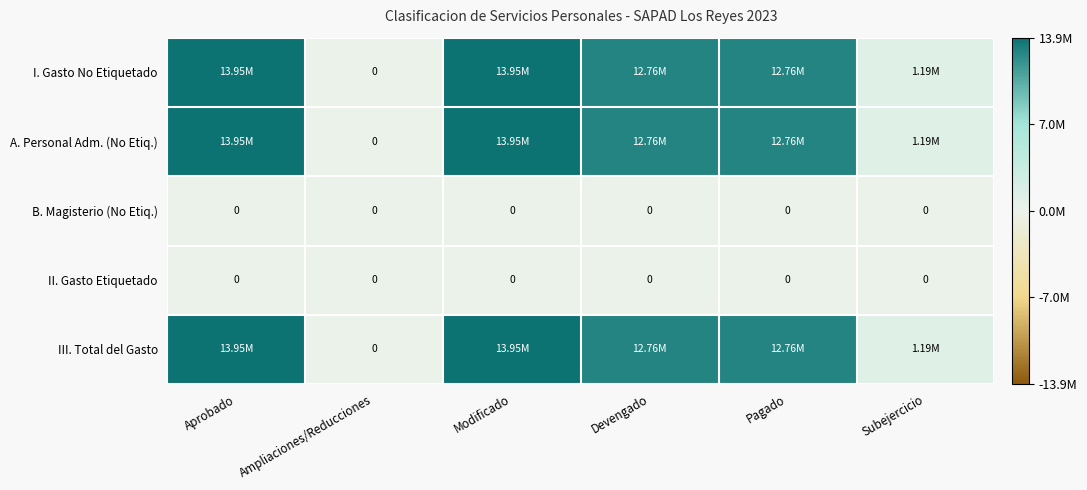

Which label corresponds to the smallest value in the chart?

Ampliaciones/Reducciones